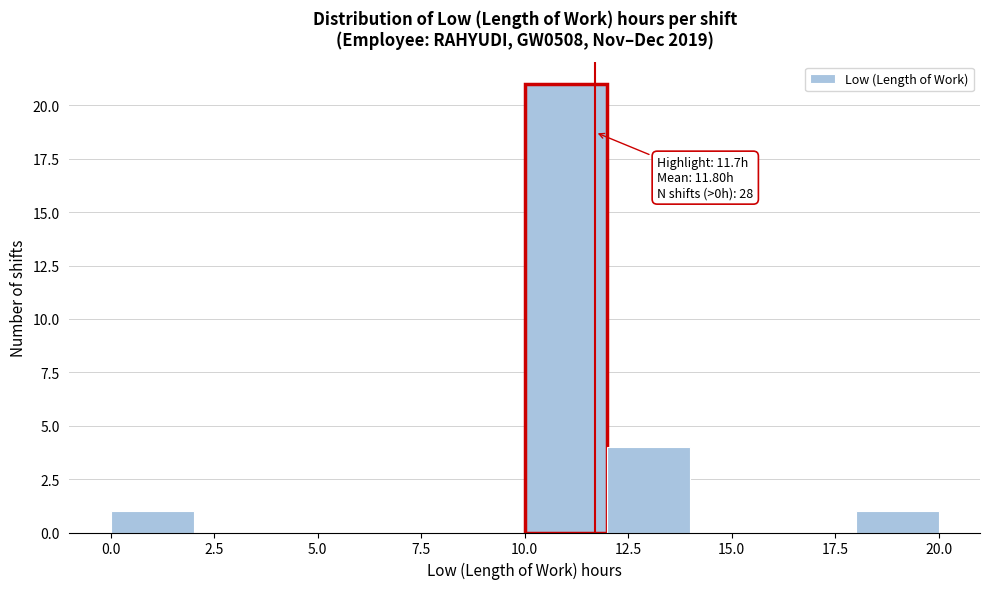

Which range on the x-axis has the tallest bar?

10 to 12